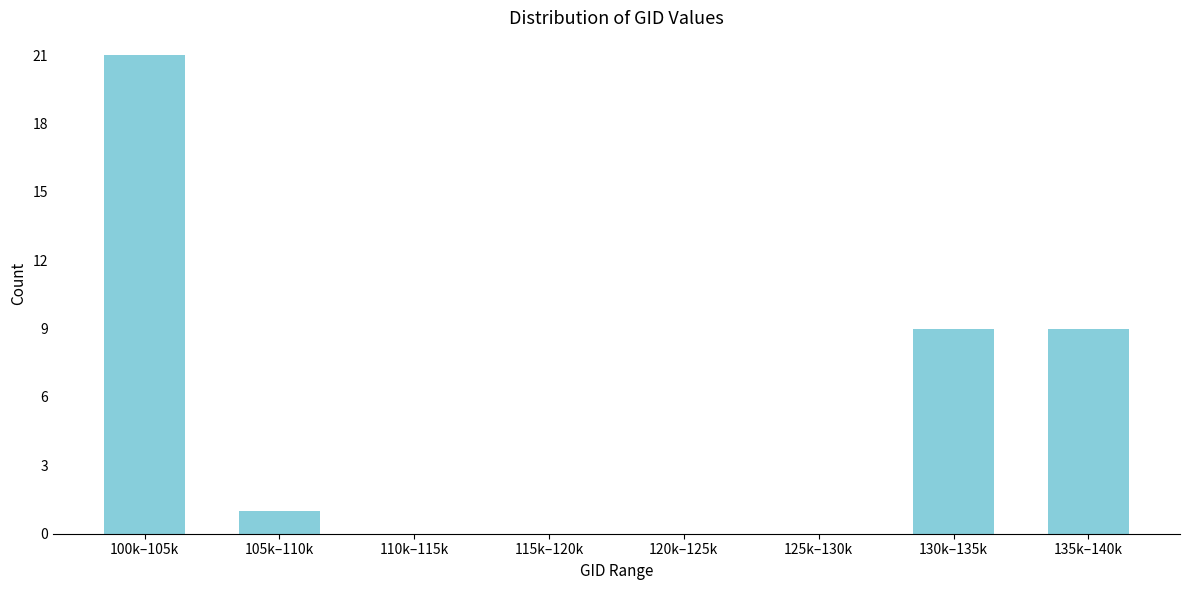

Reading left to right, transcribe all the data shown in this chart.

100k–105k=21	105k–110k=1	110k–115k=0	115k–120k=0	120k–125k=0	125k–130k=0	130k–135k=9	135k–140k=9